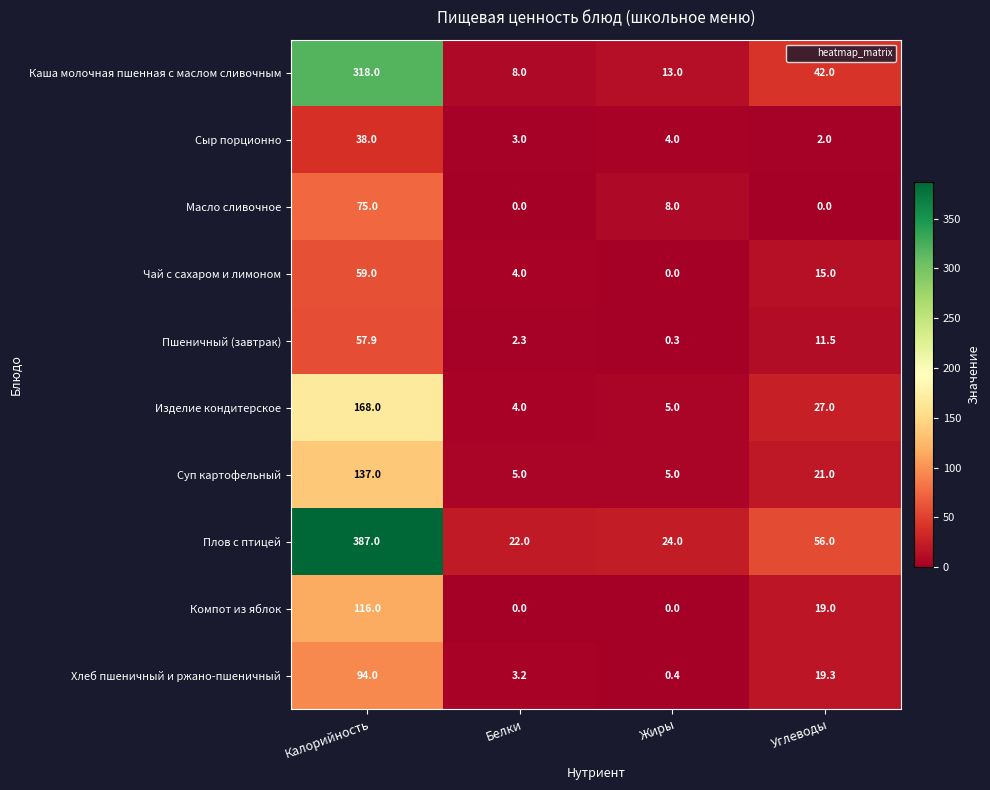

What is the maximum value shown in the chart?

387.0